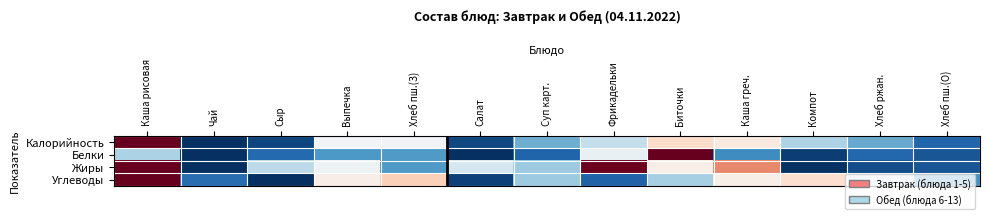

Reading left to right, extract all data points from this chart.

Калорийность: Каша рисовая=1.0	Чай=0.0	Сыр=0.0	Выпечка=0.5	Хлеб пш.(З)=0.5	Салат=0.0	Суп карт.=0.3	Фрикадельки=0.4	Биточки=0.6	Каша греч.=0.5	Компот=0.3	Хлеб ржан.=0.2	Хлеб пш.(О)=0.1
Белки: Каша рисовая=0.3	Чай=0.0	Сыр=0.1	Выпечка=0.2	Хлеб пш.(З)=0.2	Салат=0.0	Суп карт.=0.1	Фрикадельки=0.5	Биточки=1.0	Каша греч.=0.2	Компот=0.0	Хлеб ржан.=0.1	Хлеб пш.(О)=0.1
Жиры: Каша рисовая=1.0	Чай=0.0	Сыр=0.4	Выпечка=0.5	Хлеб пш.(З)=0.2	Салат=0.4	Суп карт.=0.3	Фрикадельки=1.0	Биточки=0.5	Каша греч.=0.7	Компот=0.0	Хлеб ржан.=0.1	Хлеб пш.(О)=0.1
Углеводы: Каша рисовая=1.0	Чай=0.1	Сыр=0.0	Выпечка=0.5	Хлеб пш.(З)=0.6	Салат=0.0	Суп карт.=0.3	Фрикадельки=0.1	Биточки=0.3	Каша греч.=0.5	Компот=0.6	Хлеб ржан.=0.4	Хлеб пш.(О)=0.2